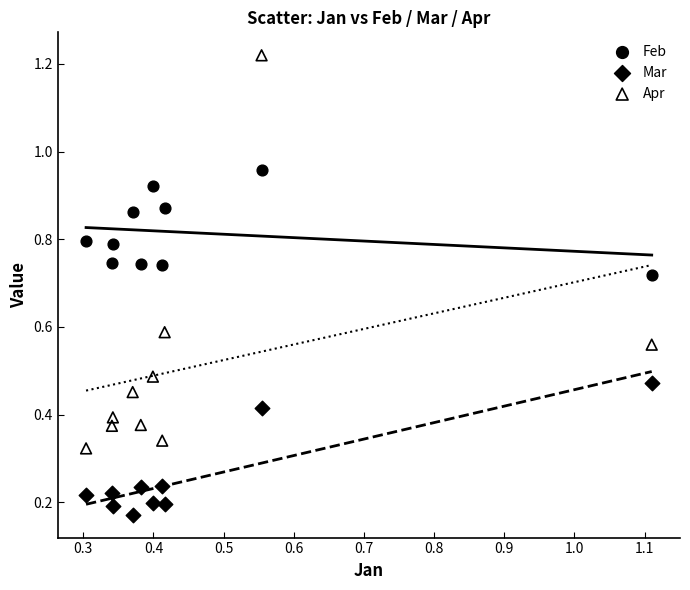

Which series has the largest Y range (max minus min)?

Apr